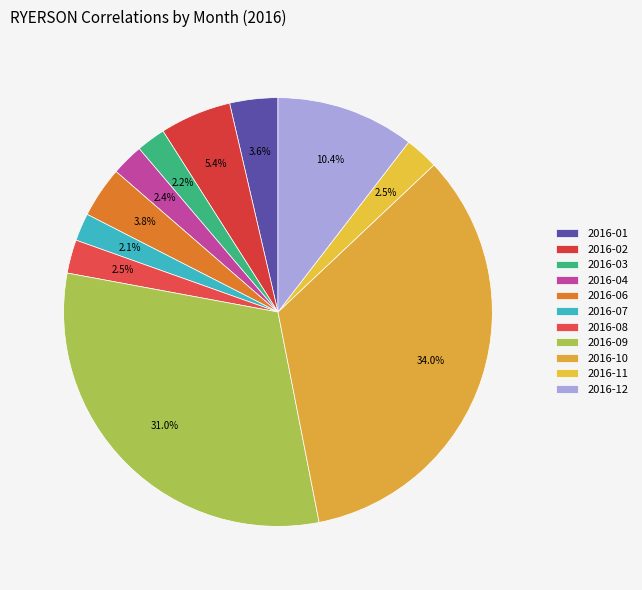

True or false: 2016-12 accounts for 10% of the total.

True